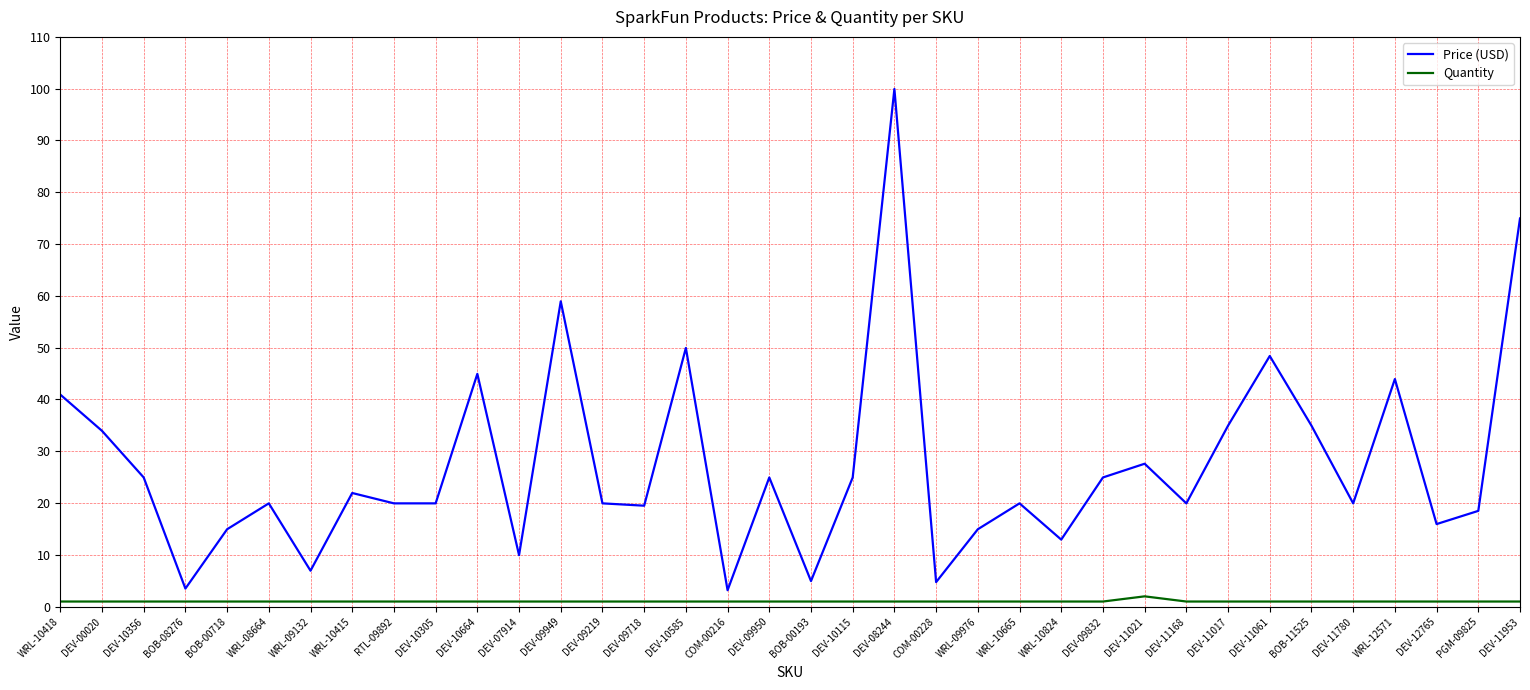

Is the value of Price (USD) at BOB-11525 greater than the value of Quantity at DEV-10664?

Yes